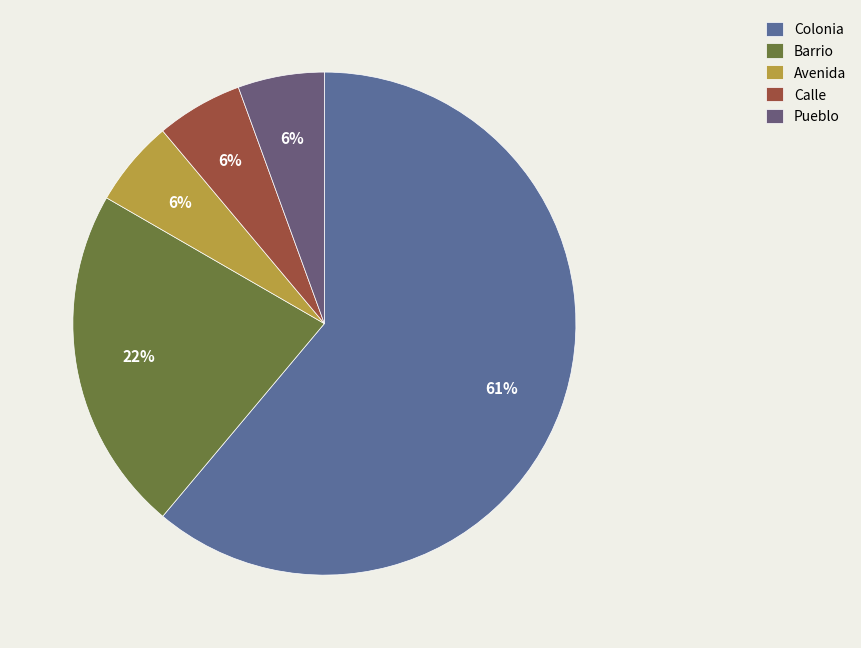

Is the sum of Avenida and Colonia greater than half?

Yes